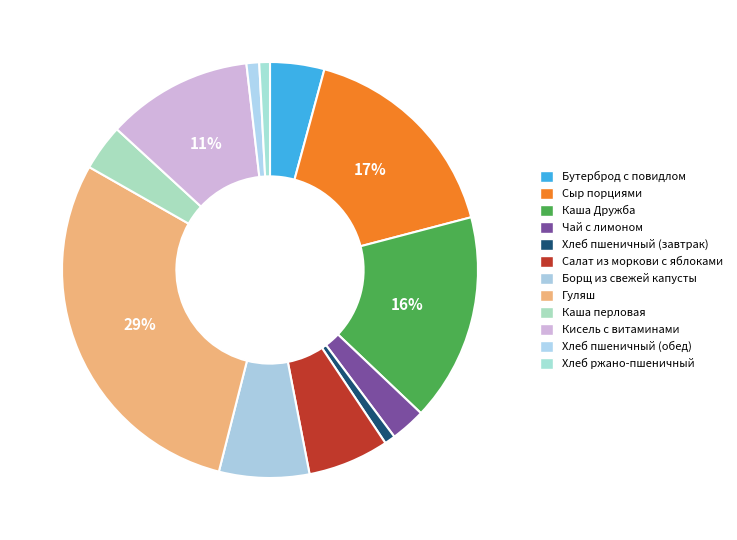

Rank the categories by value from lowest to highest.

Хлеб ржано-пшеничный, Хлеб пшеничный (завтрак), Хлеб пшеничный (обед), Чай с лимоном, Каша перловая, Бутерброд с повидлом, Салат из моркови с яблоками, Борщ из свежей капусты, Кисель с витаминами, Каша Дружба, Сыр порциями, Гуляш